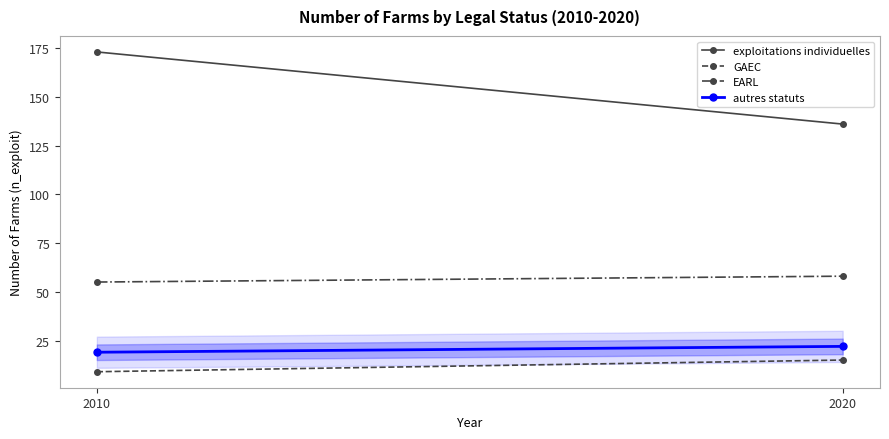

At which category is the sum across all series the highest?

2010